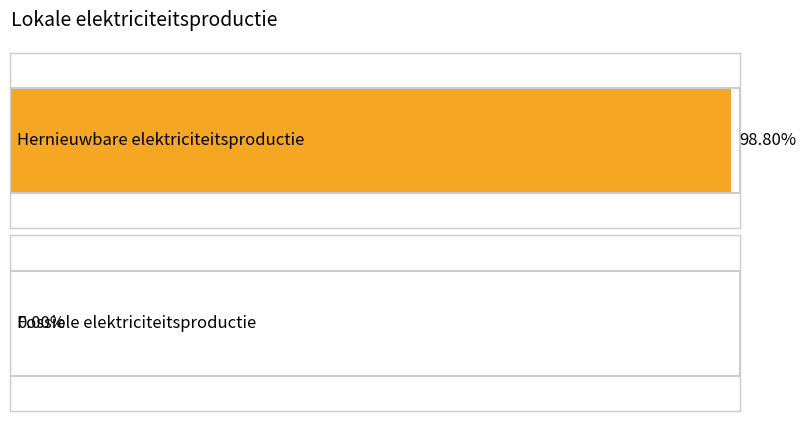

How many positive values does the Hernieuwbare elektriciteitsproductie series have?

1